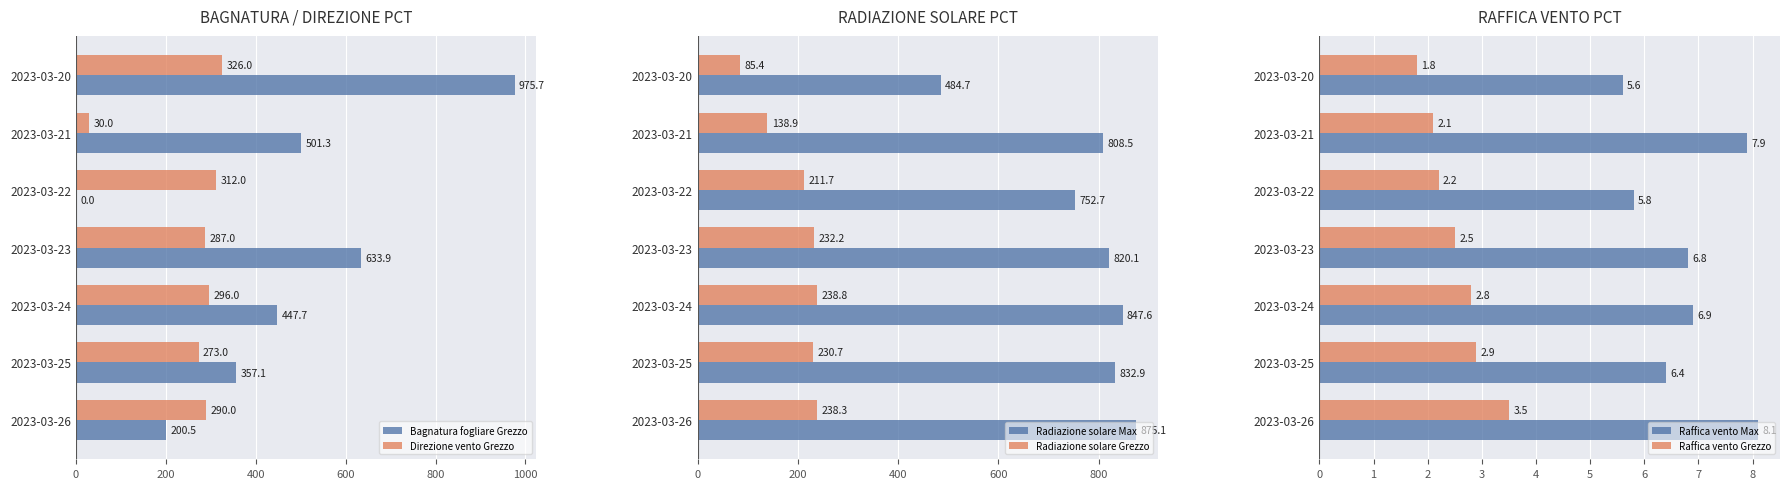

What is the value of the Raffica vento Grezzo bar at the 7th from the left?

3.5